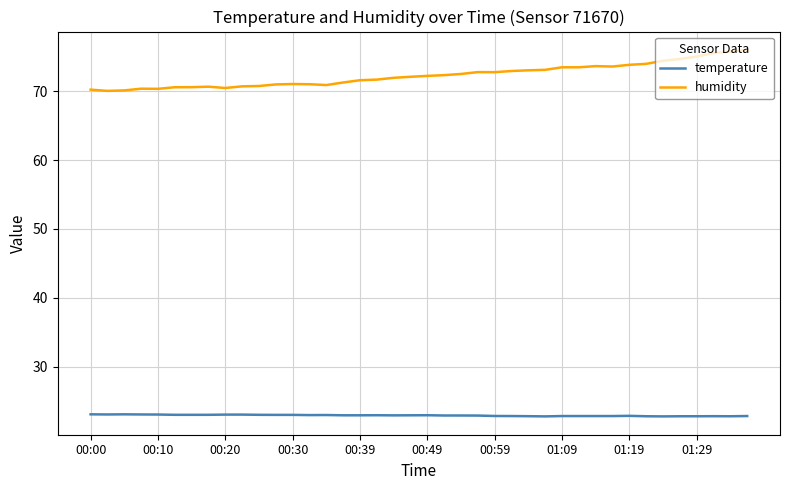

True or false: temperature has more than 2 interior local peaks.

True